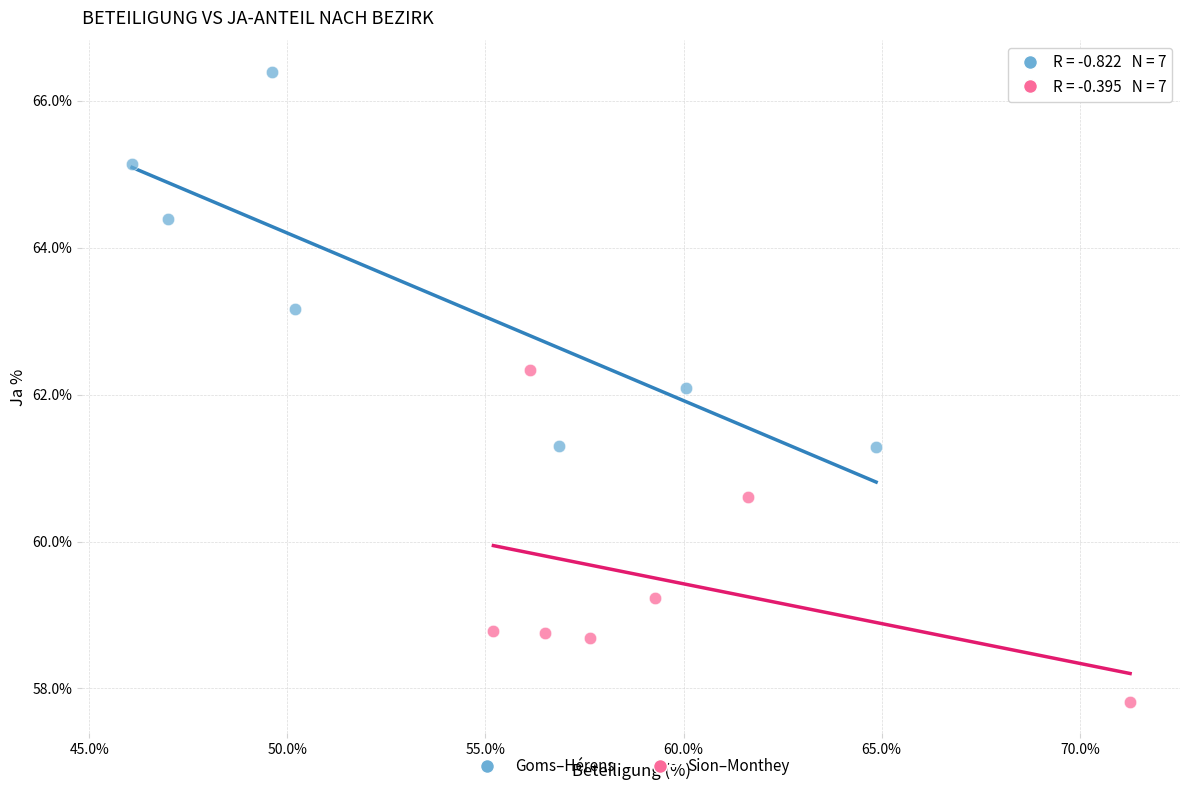

Which series reaches the maximum Y coordinate?

Goms–Hérens